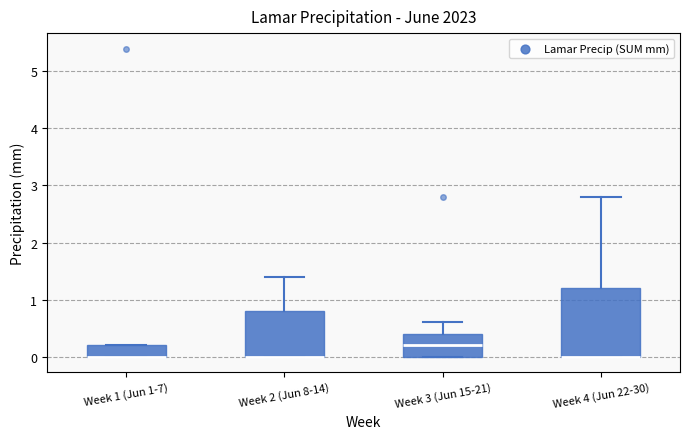

Which box is the tallest, from its lower edge to its upper edge?

Week 4 (Jun 22-30)